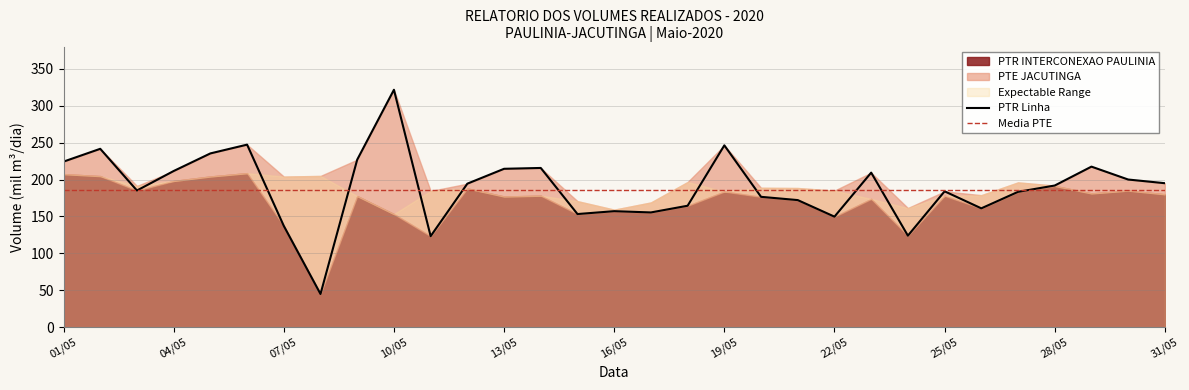

Where does the data first go above 191?

01/05